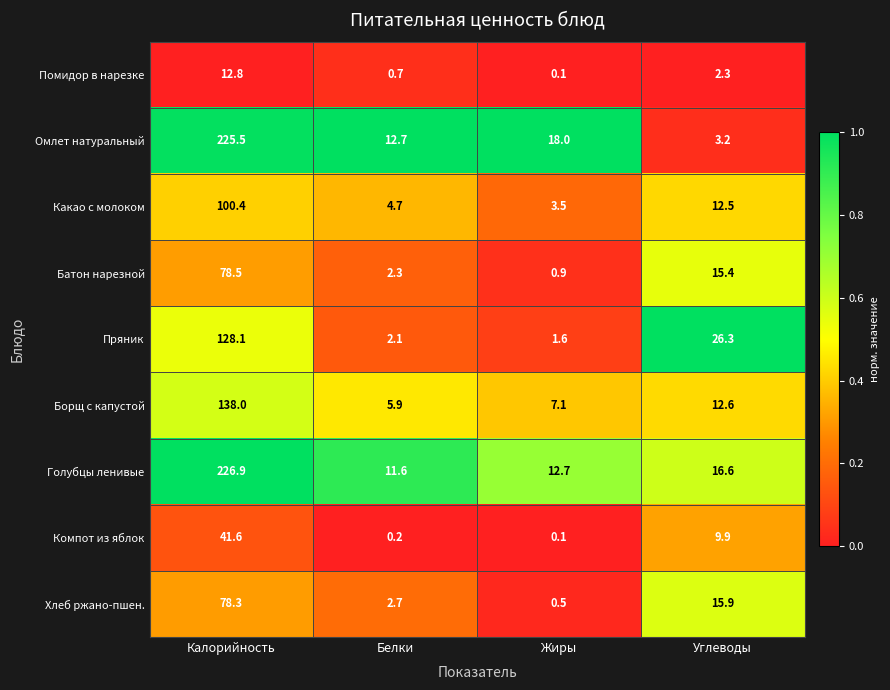

What is the sum of the Борщ с капустой values at Углеводы and Белки?

18.5